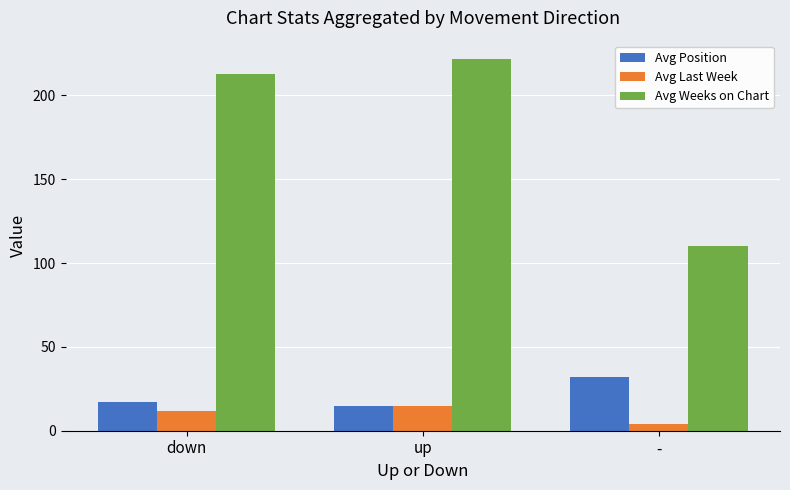

What is the value of the Avg Weeks on Chart bar at the 2nd from the left?

221.6